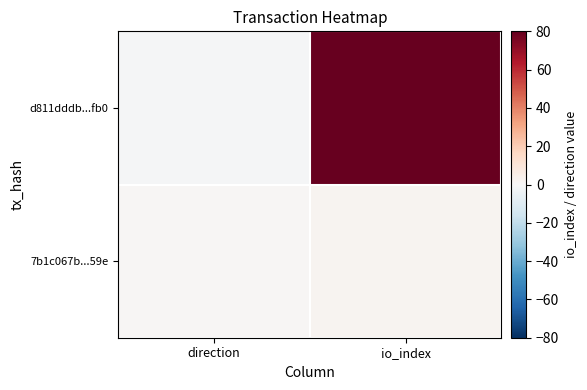

How many distinct data groups are displayed?

2